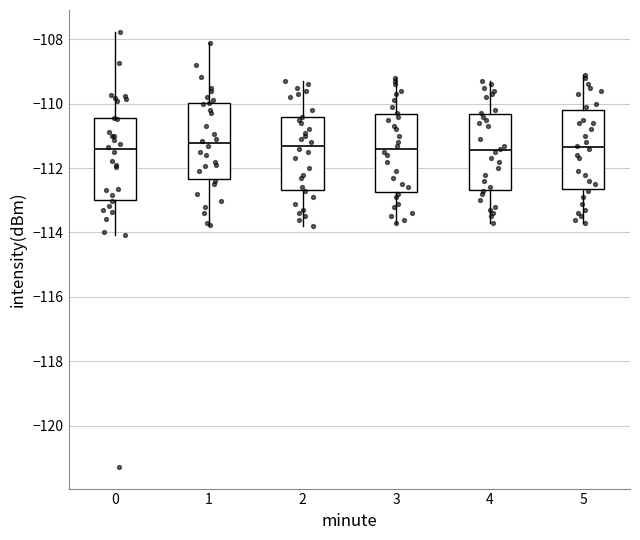

Reading left to right, read every box against the y-axis: the position of its median line, the range the box covers, and the ends of its whiskers. The values are not printed on the chart, so give them approximately, as read against the axis.

0: median -111.4, box -113.0 to -110.4, whiskers -114.0 to -107.8
1: median -111.2, box -112.4 to -110.0, whiskers -113.8 to -108.2
2: median -111.2, box -112.6 to -110.4, whiskers -113.8 to -109.2
3: median -111.4, box -112.8 to -110.4, whiskers -113.6 to -109.2
4: median -111.4, box -112.6 to -110.4, whiskers -113.6 to -109.2
5: median -111.4, box -112.6 to -110.2, whiskers -113.6 to -109.0